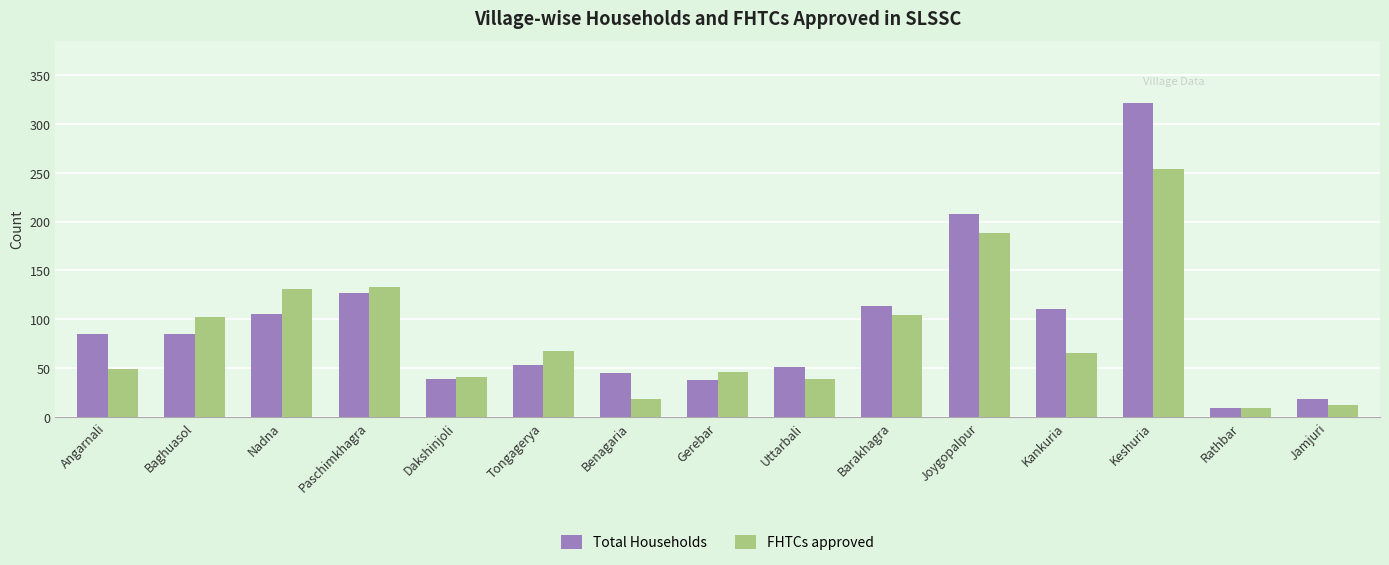

What value does the Total Households series have at Joygopalpur?

208